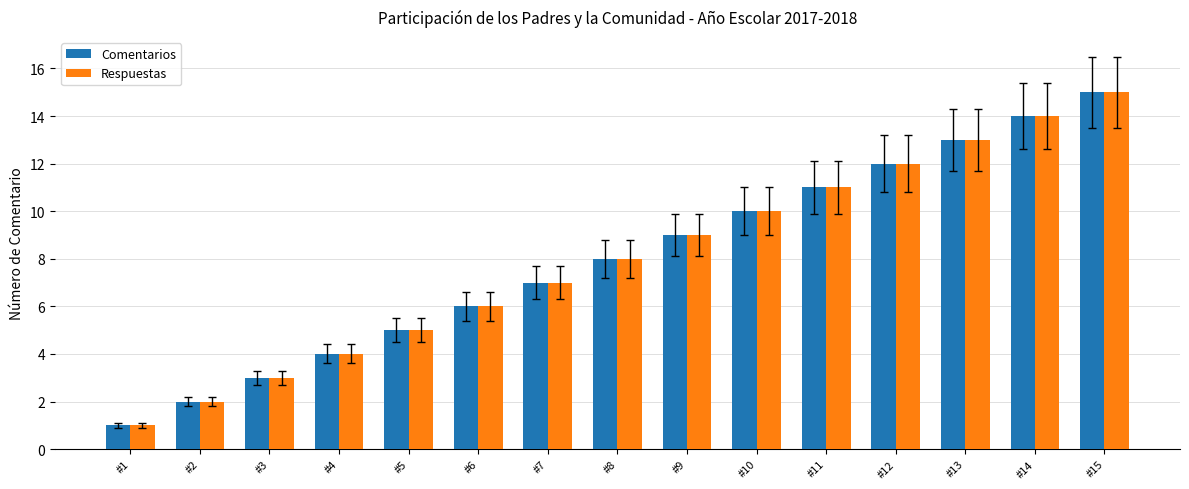

What is the value of the Respuestas bar at the 9th from the left?

9